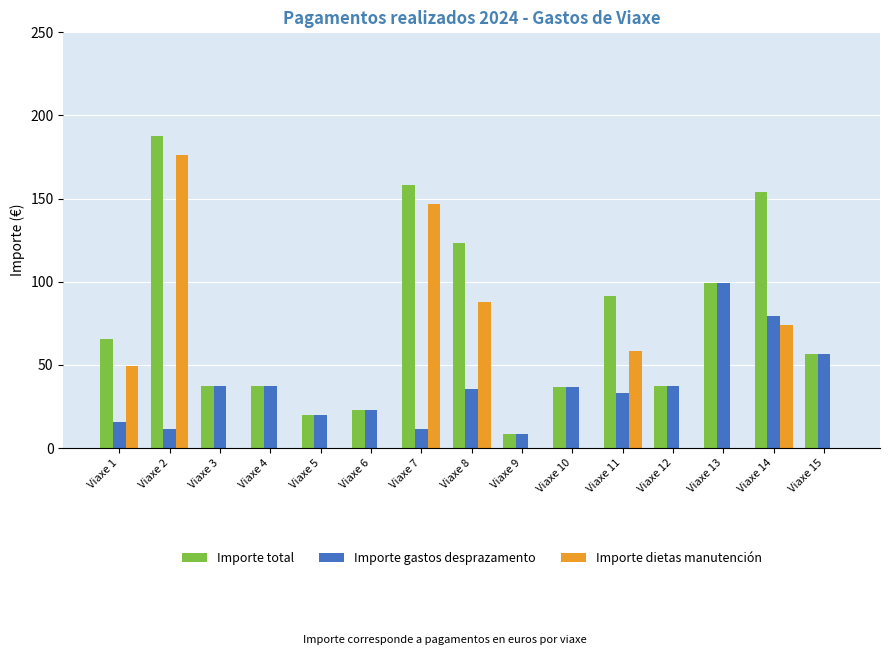

What is the sum of the Importe total values at Viaxe 13 and Viaxe 6?

122.1